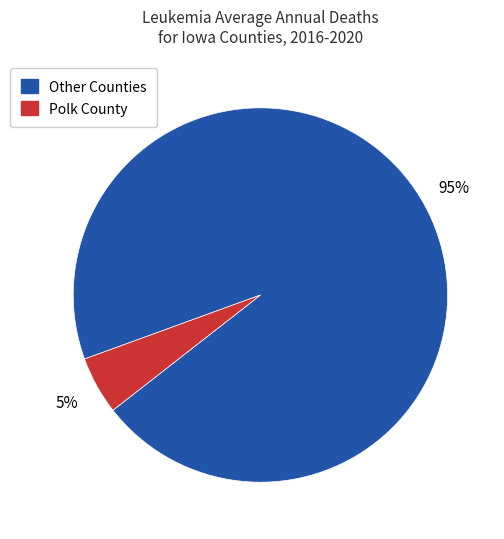

To the nearest percent, what is the average slice percentage?

50%